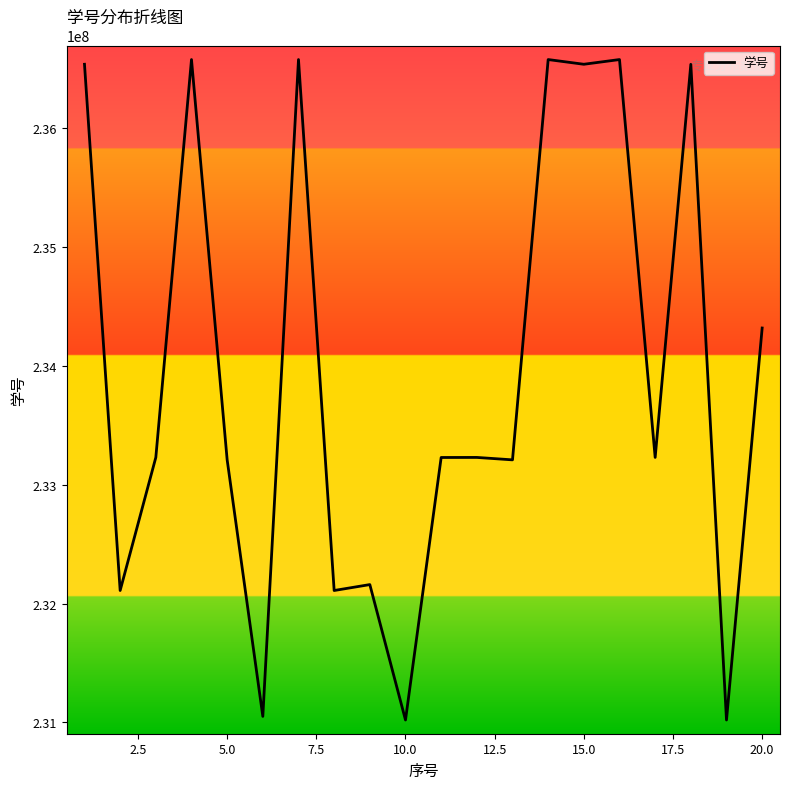

What is the smallest value displayed?

231020119